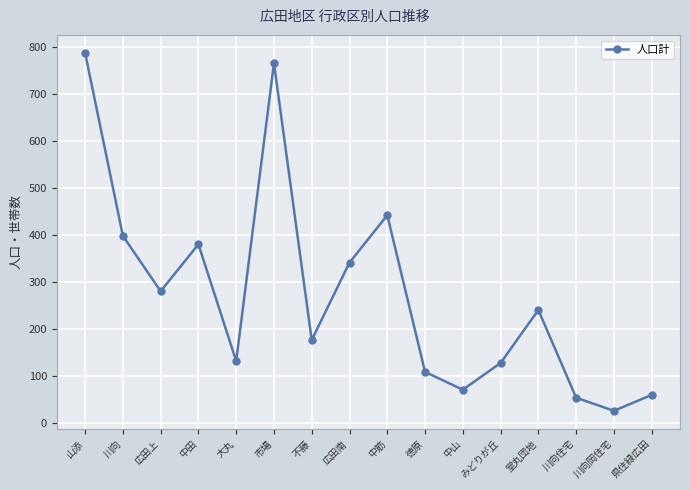

What is the approximate value at 中山?

70